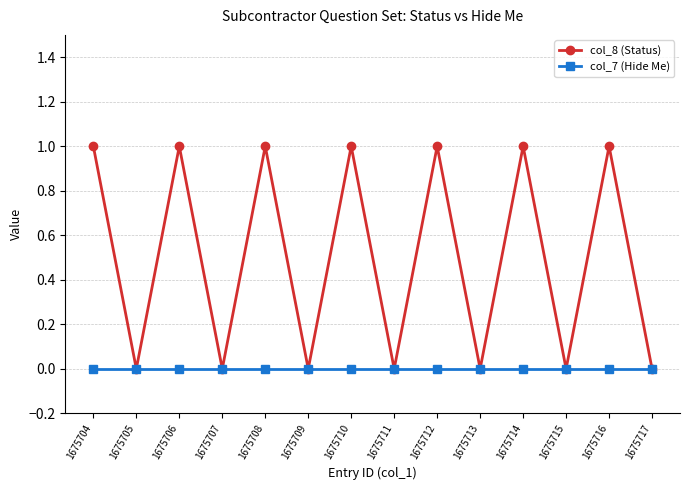

What are all the series names shown in the legend?

col_8 (Status), col_7 (Hide Me)